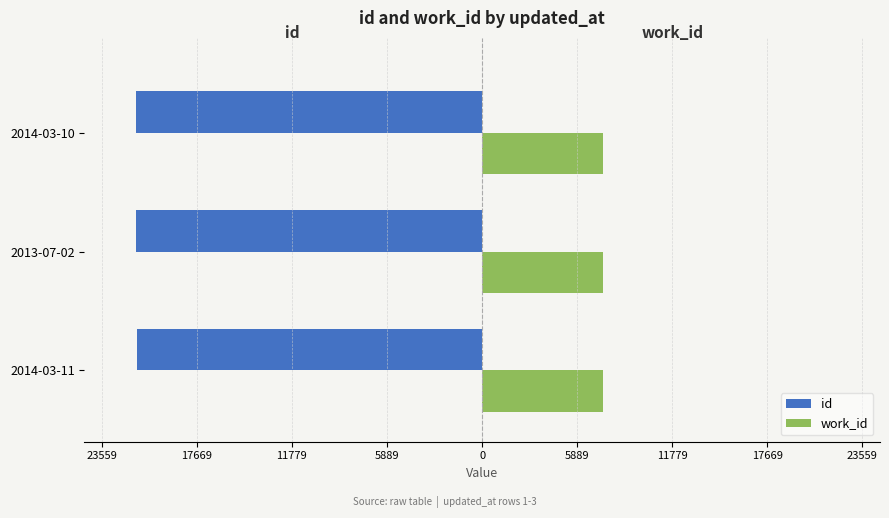

Reading left to right, what are all the values shown in this chart?

id: -21402	-21411	-21418
work_id: 7499	7499	7501